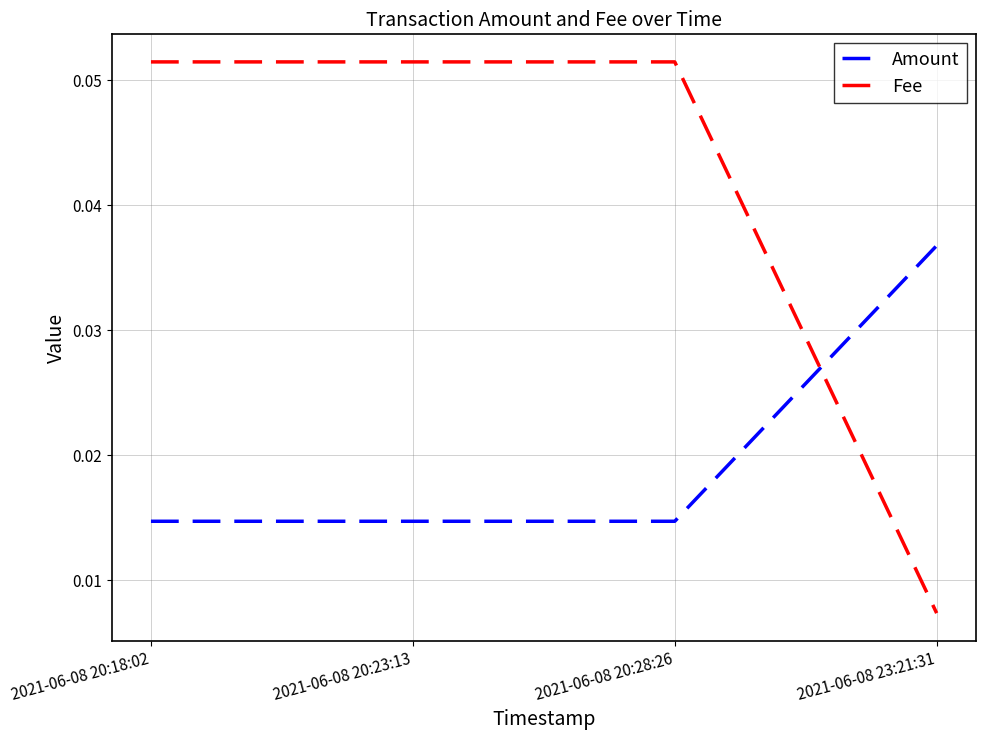

After their last crossing, which series has the higher values: Amount or Fee?

Amount